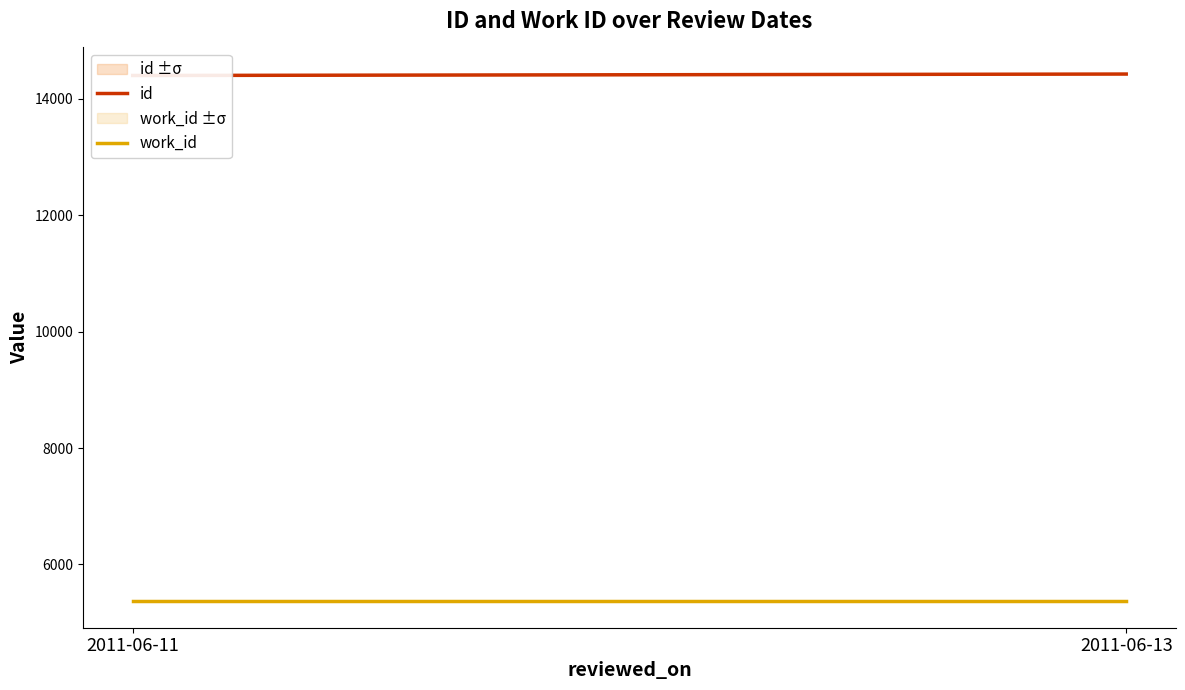

List the labels in order of id value, largest first.

2011-06-13, 2011-06-11